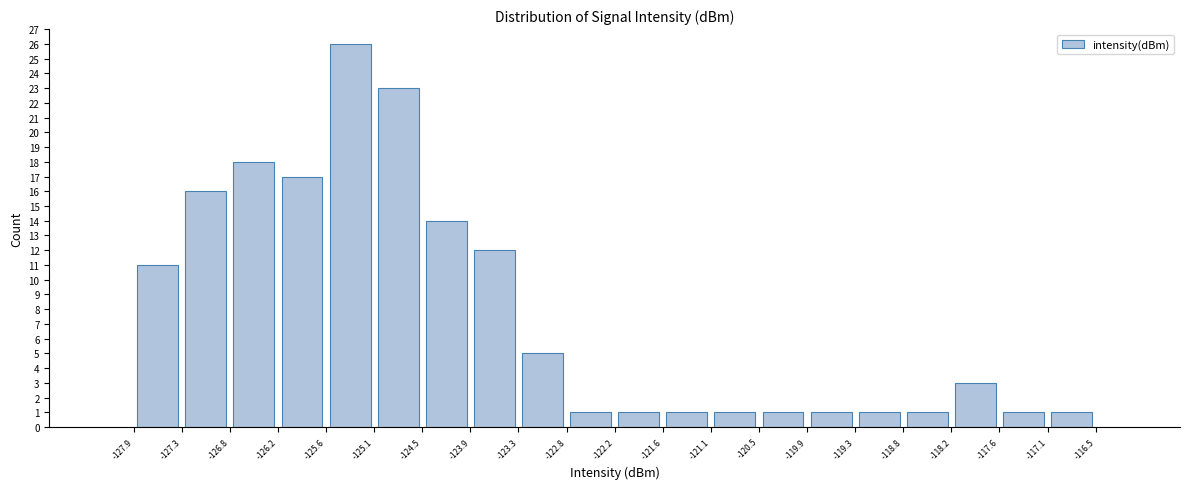

What is the height of the bar covering -123.3 to -122.8 on the x-axis? The values are not printed on the chart, so give them approximately, as read against the axis.

5